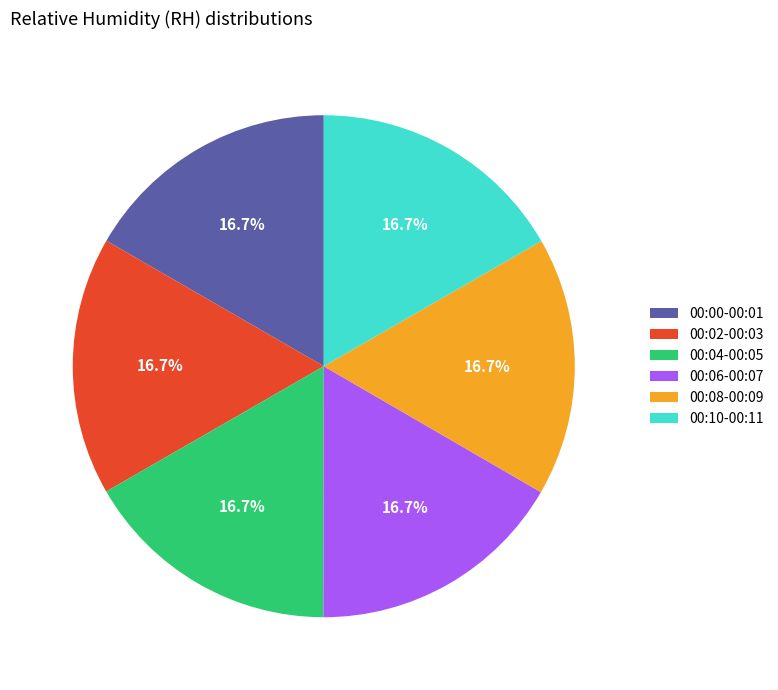

How much of the chart is everything except 00:00-00:01?

83.3%